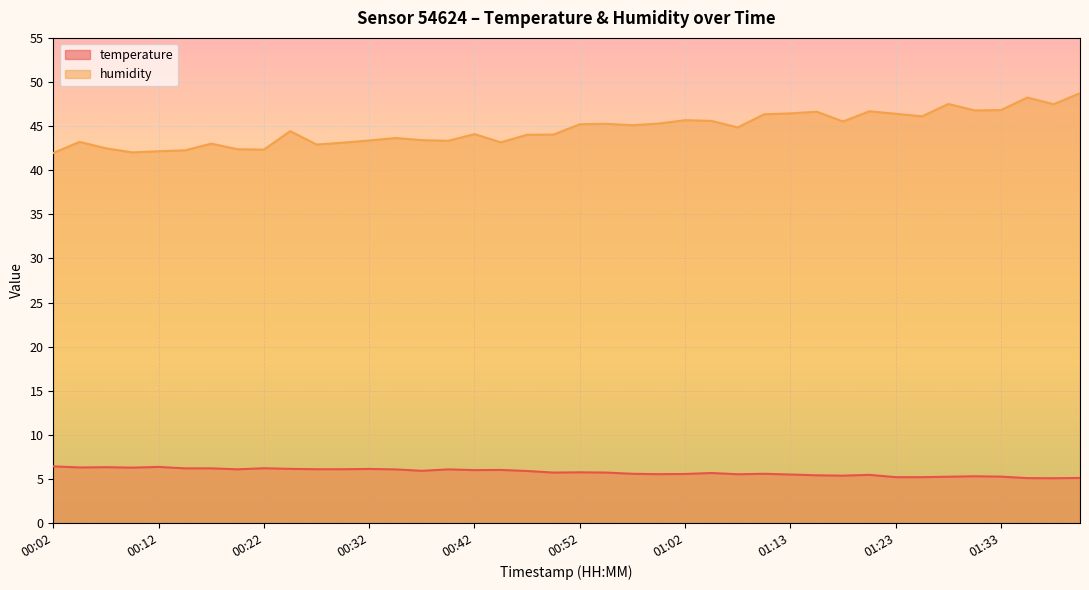

How many series are shown in this chart?

2